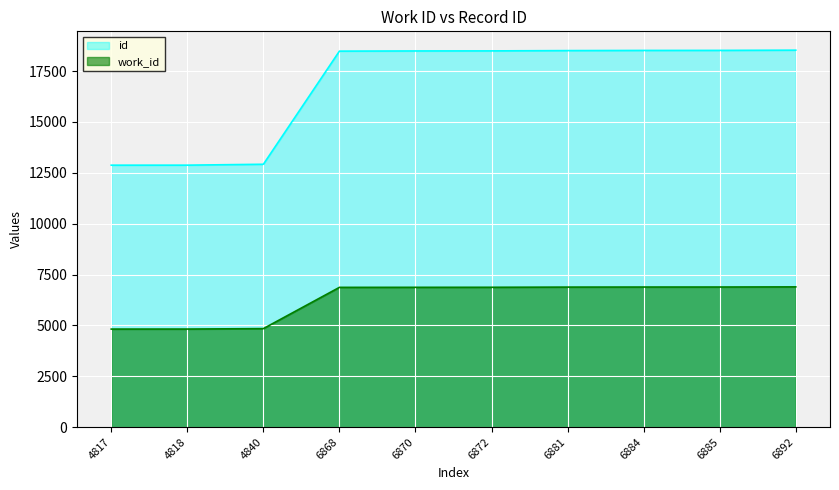

How many lines are shown in the chart?

2